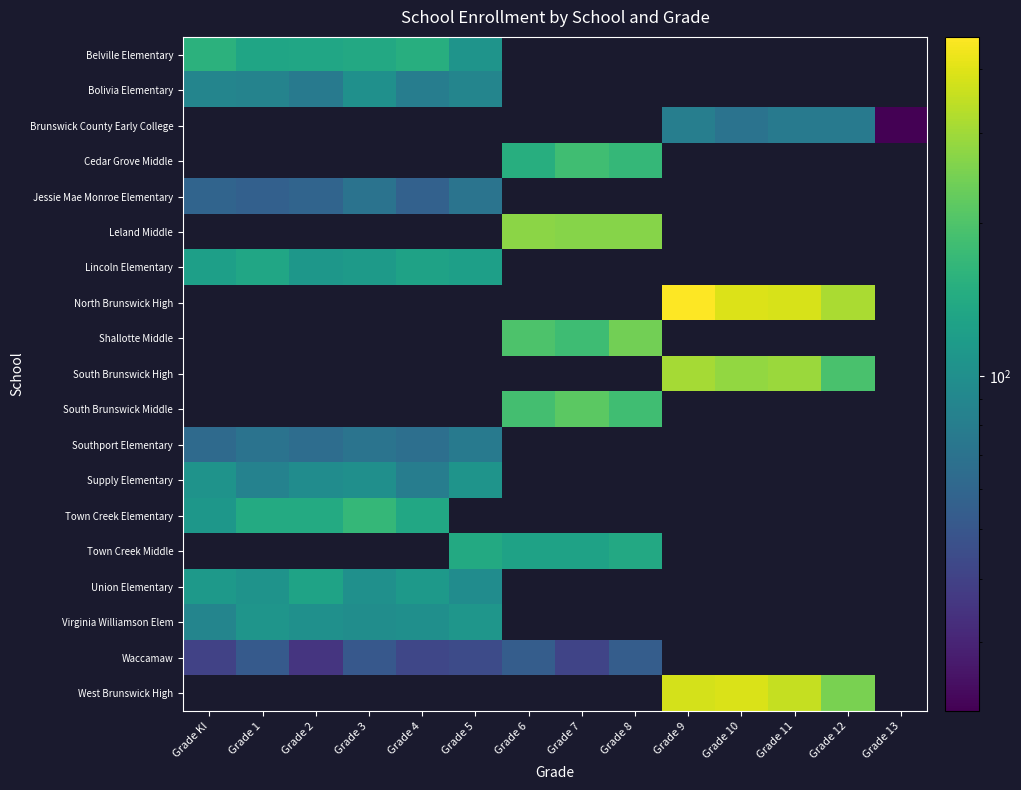

Which category has the lowest value in the Town Creek Elementary series?

Grade KI